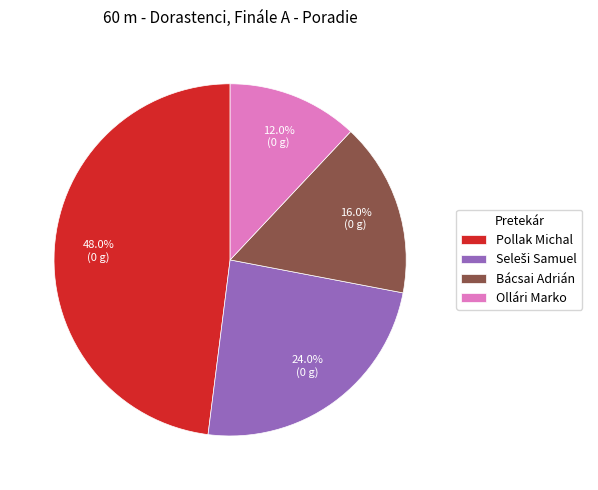

Does any single category account for the majority?

No